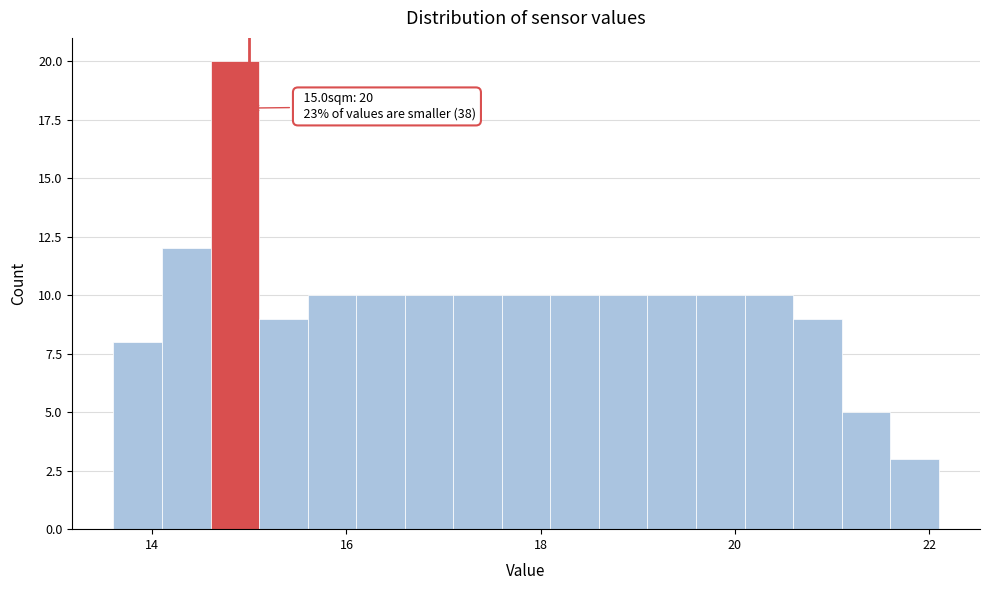

Around what value on the x-axis is the tallest bar? Give the approximate position of its centre, as read against the axis.

14.8